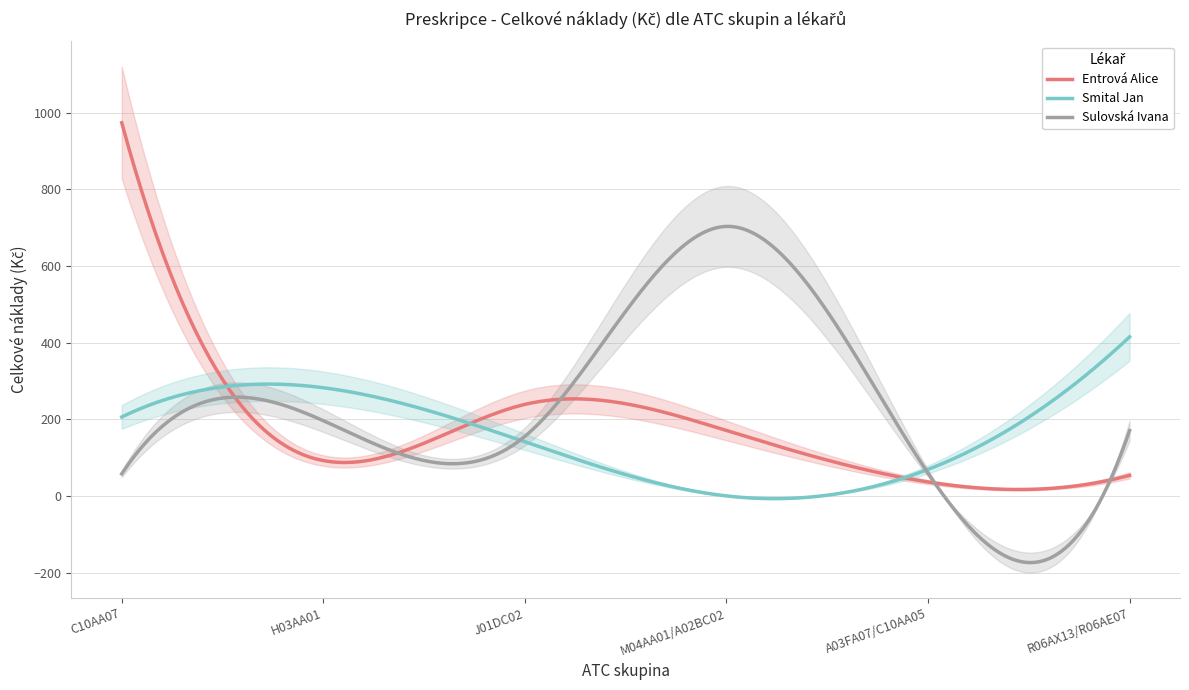

Which has a higher value, C10AA07 or A03FA07/C10AA05?

C10AA07